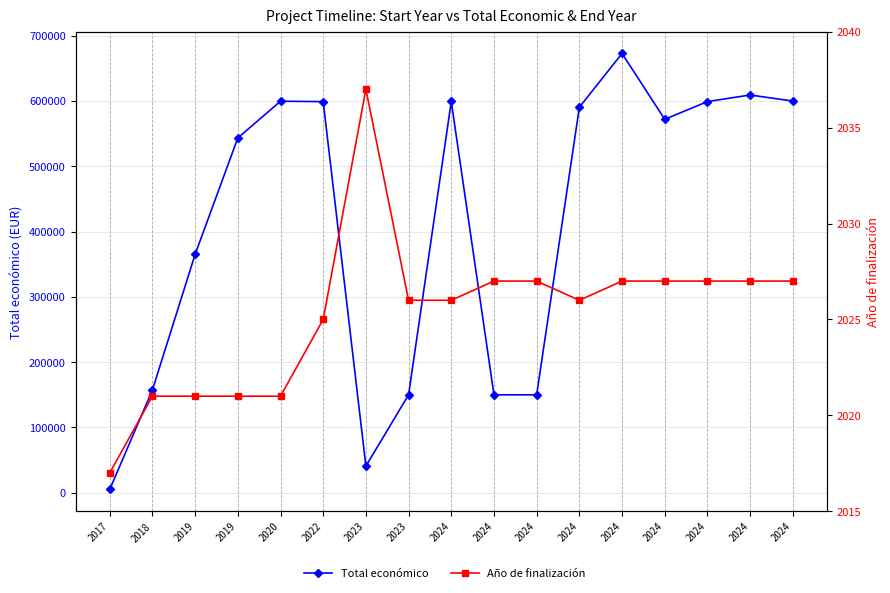

Reading left to right, transcribe all the data shown in this chart.

Total económico: 2017=5000	2018=157500	2019=365045	2019=543404	2020=599636	2022=599022	2023=40876	2023=150000	2024=599262	2024=150000	2024=150000	2024=590382	2024=672807	2024=571965	2024=599134	2024=609206	2024=599927
Año de finalización: 2017=2017	2018=2021	2019=2021	2019=2021	2020=2021	2022=2025	2023=2037	2023=2026	2024=2026	2024=2027	2024=2027	2024=2026	2024=2027	2024=2027	2024=2027	2024=2027	2024=2027